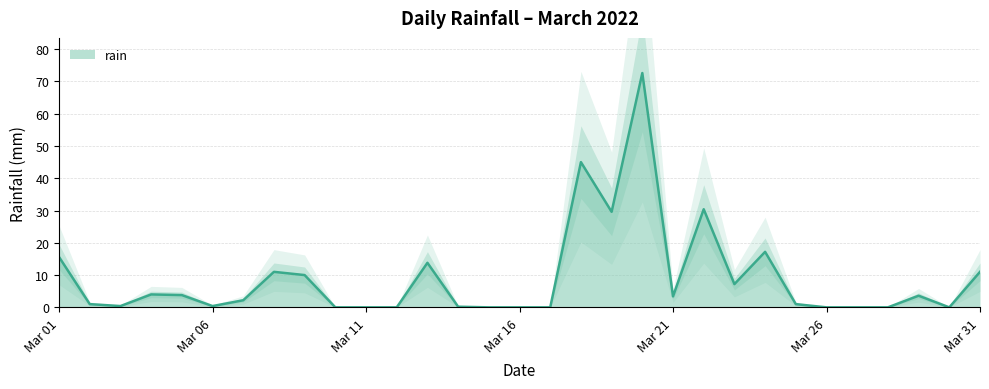

The chart shows a value of 3.4 at 2022-03-21. True or false?

True